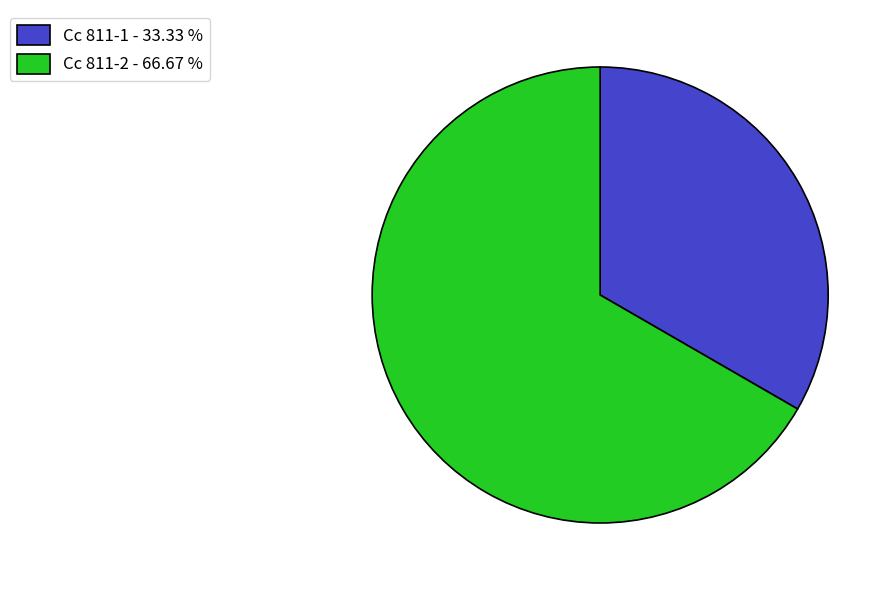

What is the ratio of the value at Cc 811-2 - 66.67 % to the value at Cc 811-1 - 33.33 %?

2.0